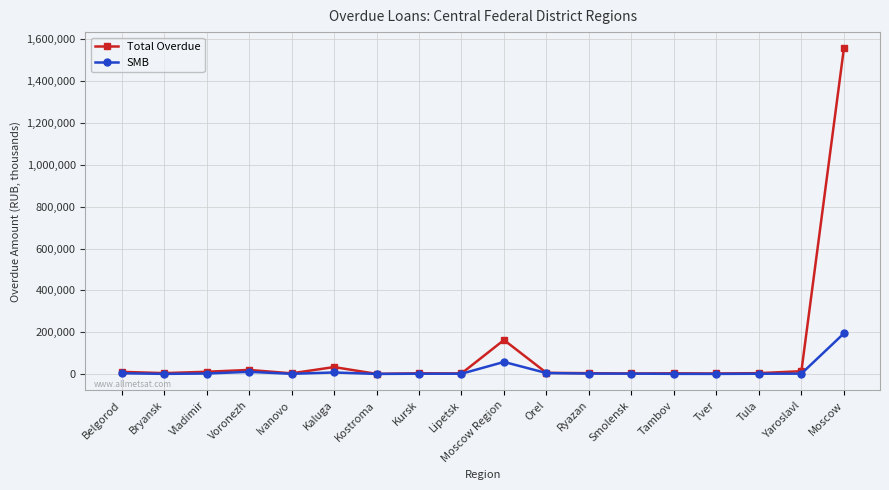

The Total Overdue series shows 2898 at Lipetsk. True or false?

True